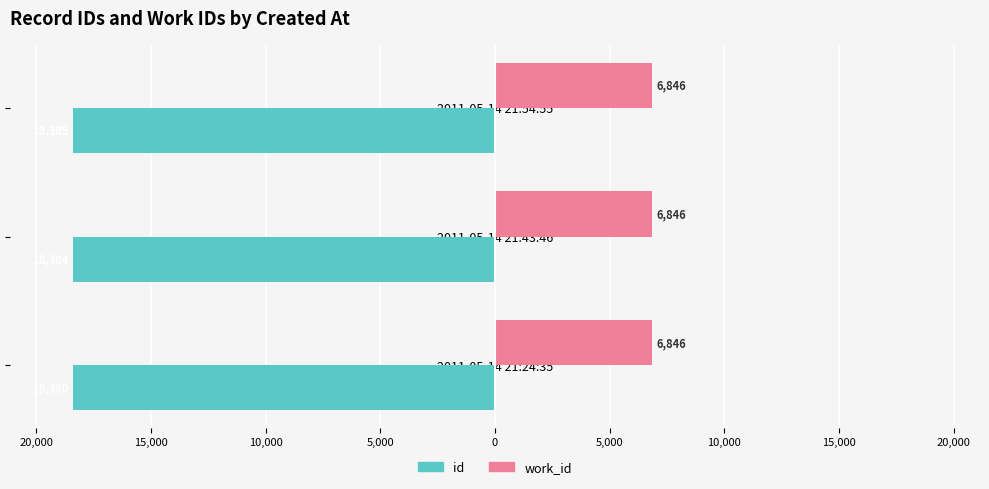

What are all the series names shown in the legend?

id, work_id